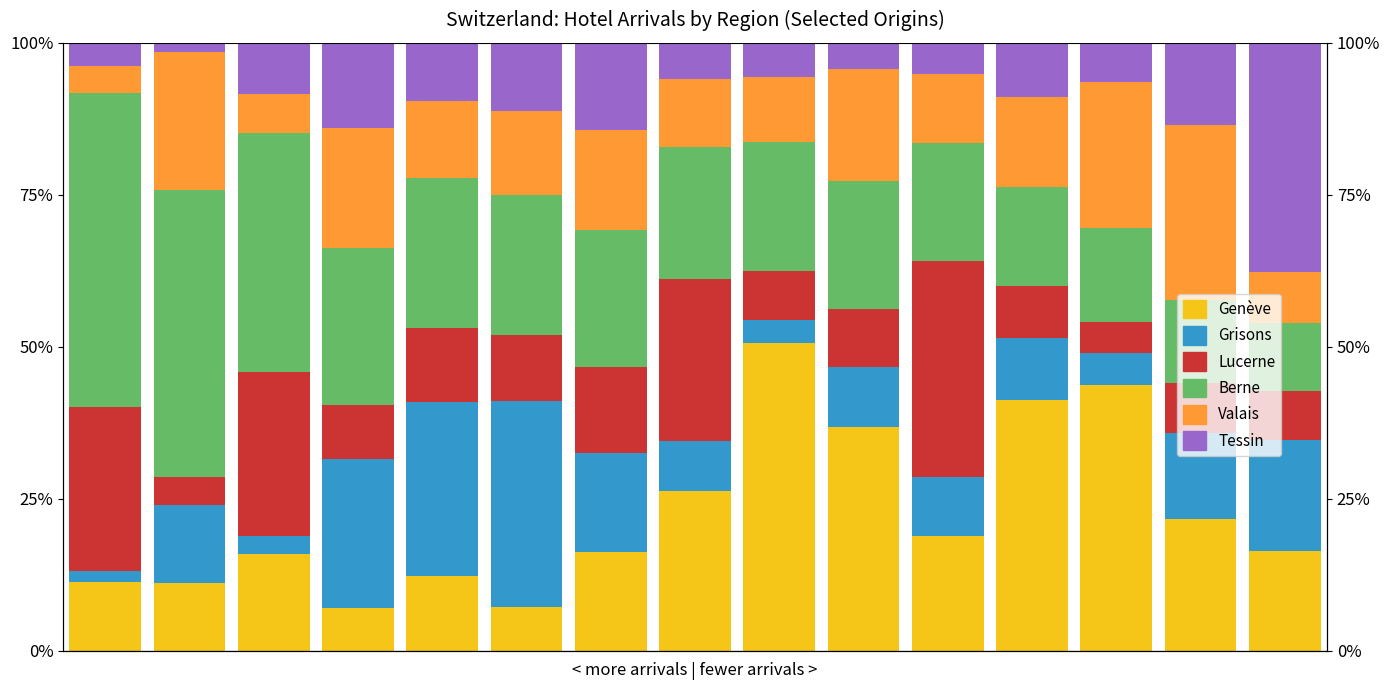

What is the value of the Valais (Arrivées) bar at the 12th from the left?

0.1